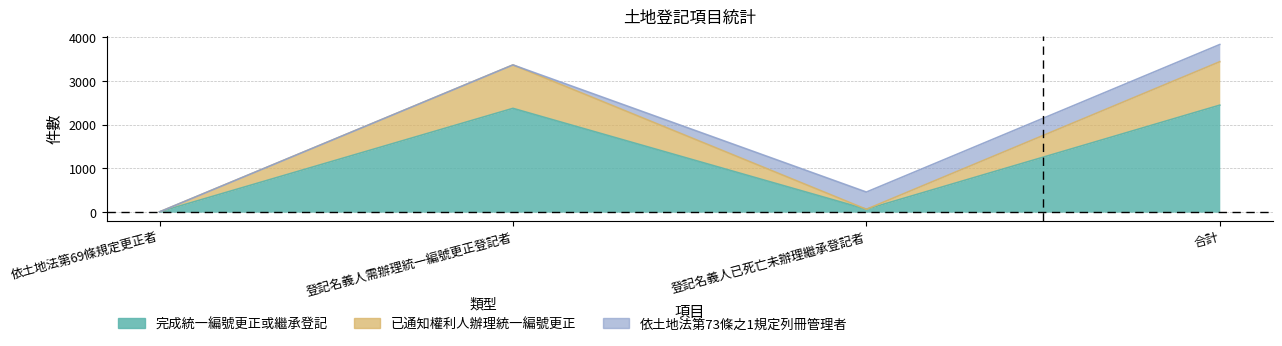

How many lines are shown in the chart?

2